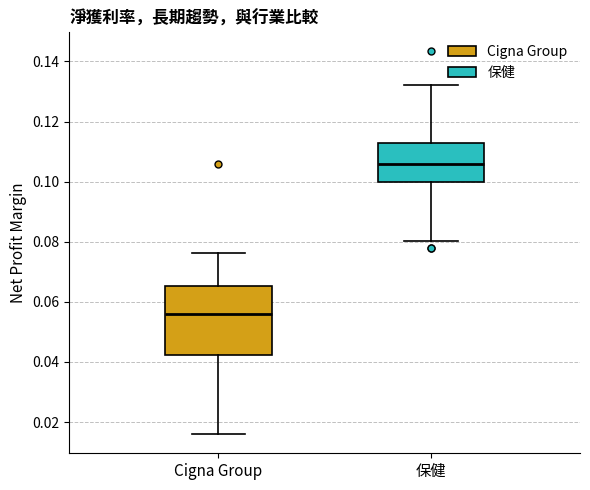

Reading left to right, transcribe this box plot: for each box, give where its median line is, the range the box spans, and where its two whiskers end, as read against the y-axis. The values are not printed on the chart, so give them approximately, as read against the axis.

Cigna Group: median 0.056, box 0.042 to 0.066, whiskers 0.016 to 0.076
保健: median 0.106, box 0.100 to 0.112, whiskers 0.080 to 0.132